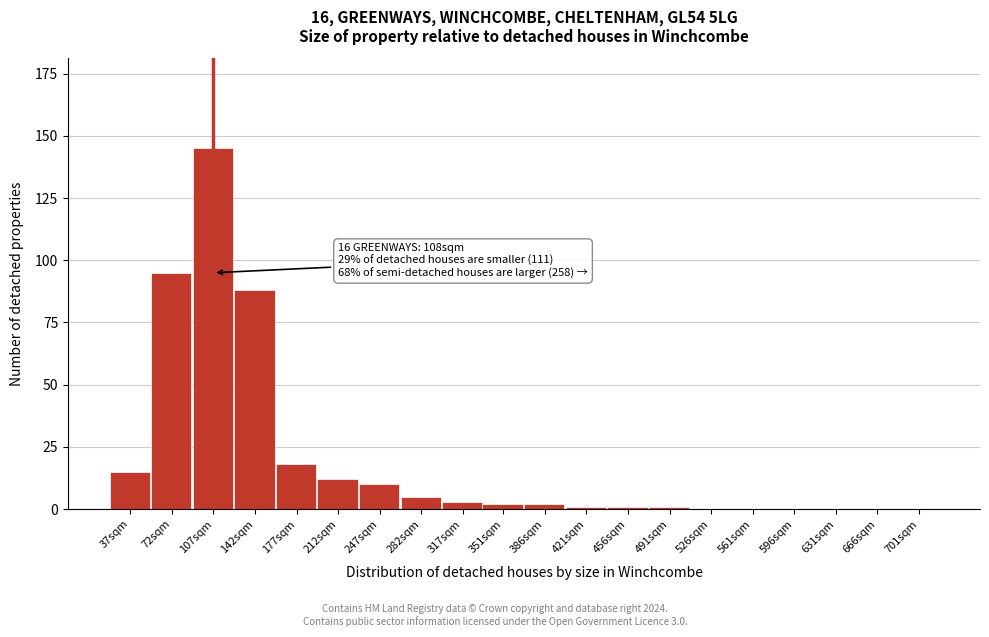

Reading right to left, transcribe all the data shown in this chart.

701sqm=0	666sqm=0	631sqm=0	596sqm=0	561sqm=0	526sqm=0	491sqm=1	456sqm=1	421sqm=1	386sqm=2	351sqm=2	317sqm=3	282sqm=5	247sqm=10	212sqm=12	177sqm=18	142sqm=88	107sqm=145	72sqm=95	37sqm=15